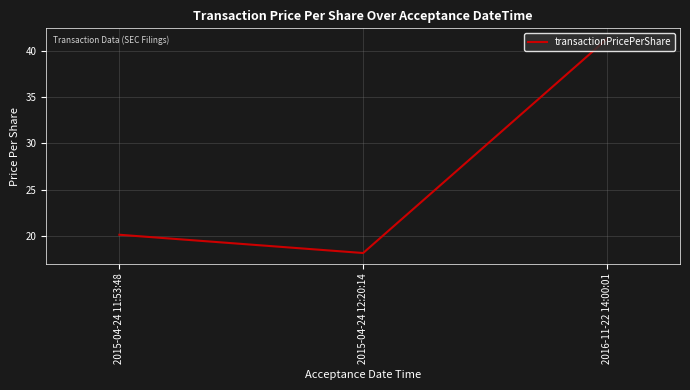

Approximately how many times larger is the value at 2015-04-24 12:20:14 compared to 2016-11-22 14:00:01?

0.4